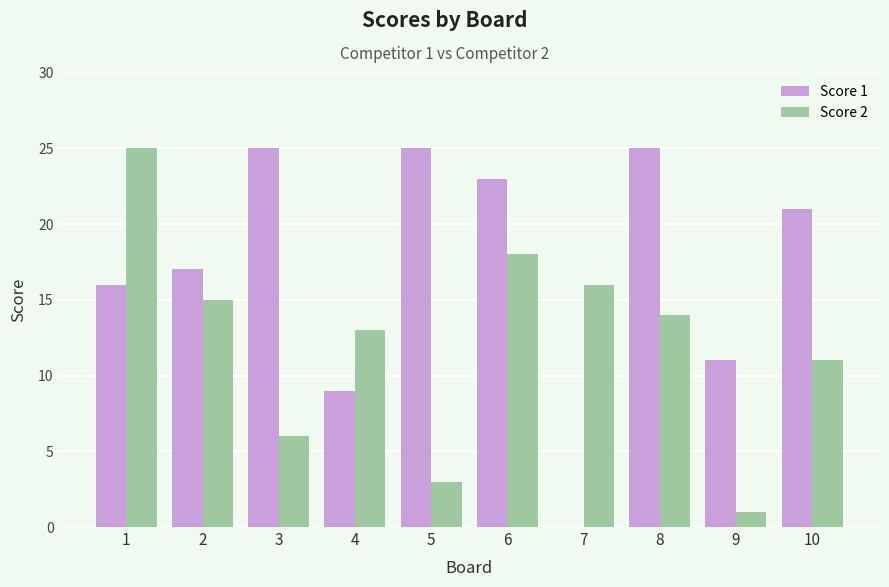

Which series has the largest total across all categories?

Score 1